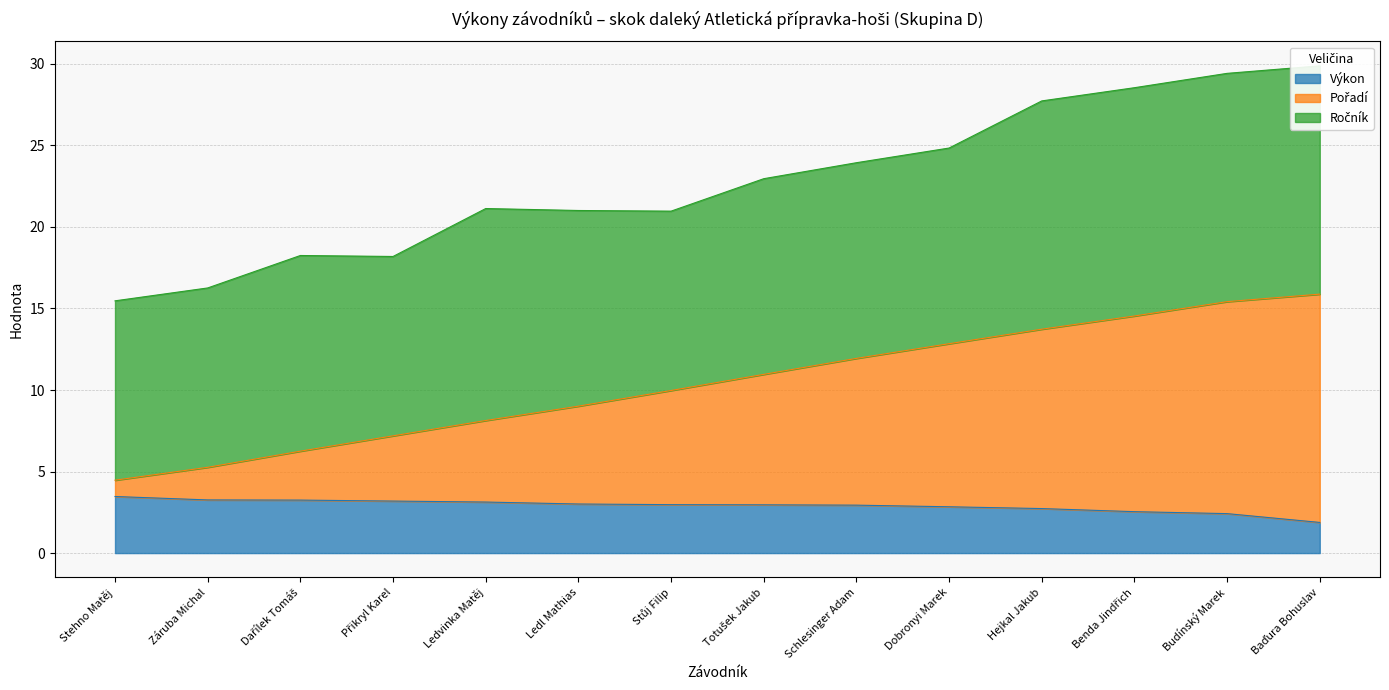

The value of Výkon at Hejkal Jakub is 4.5. True or false?

False